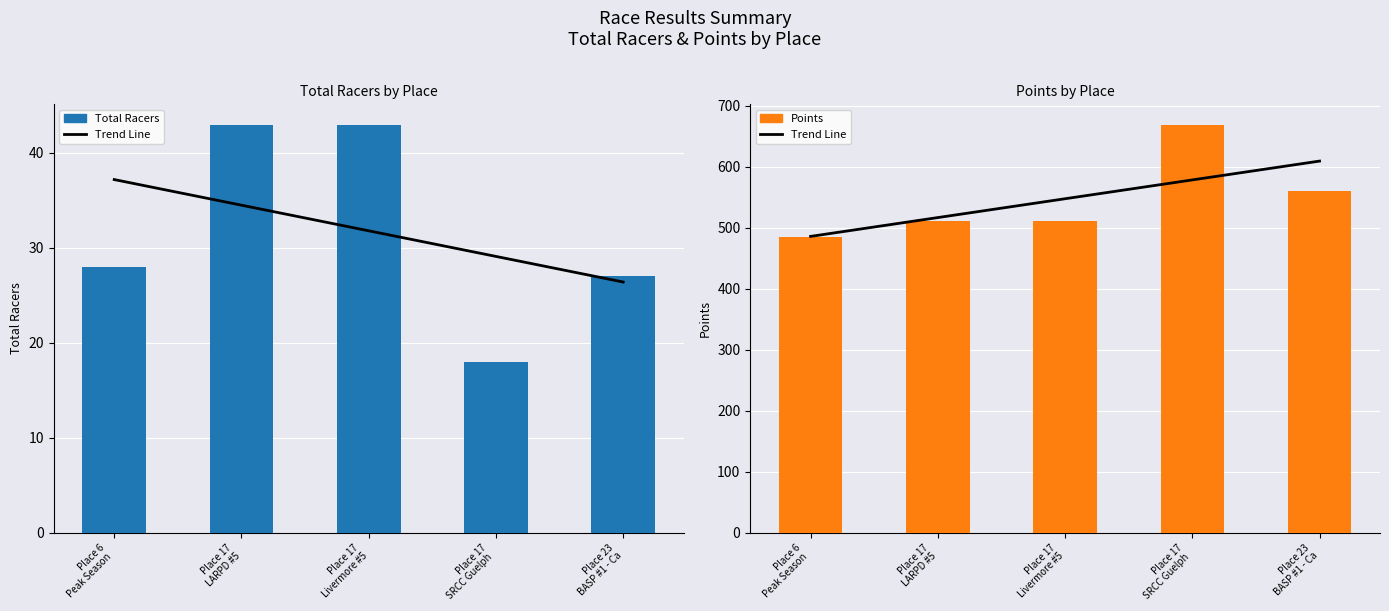

Is it true that Points equals 484.2 at Place 6
Peak Season ?

True